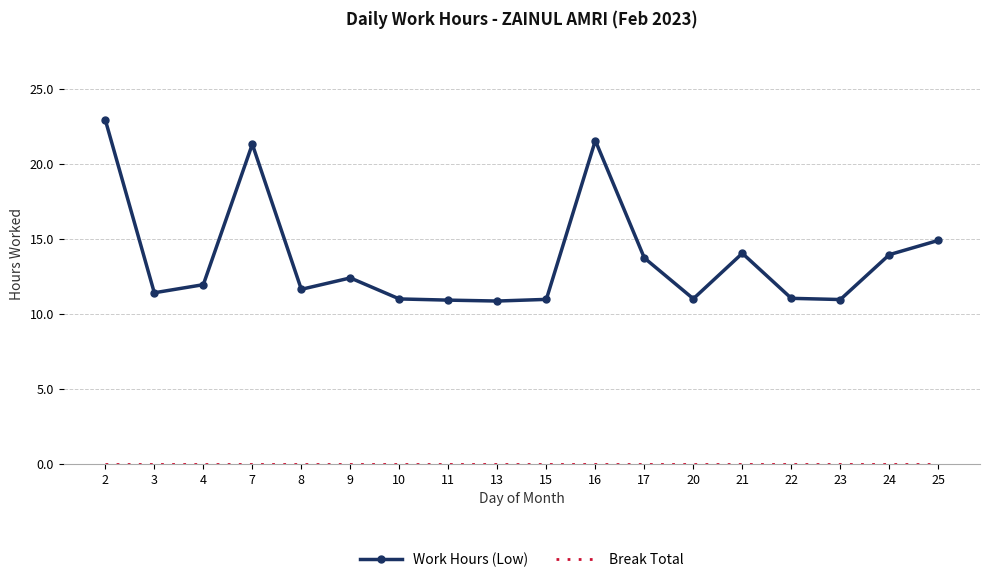

Count the number of data series in this chart.

2